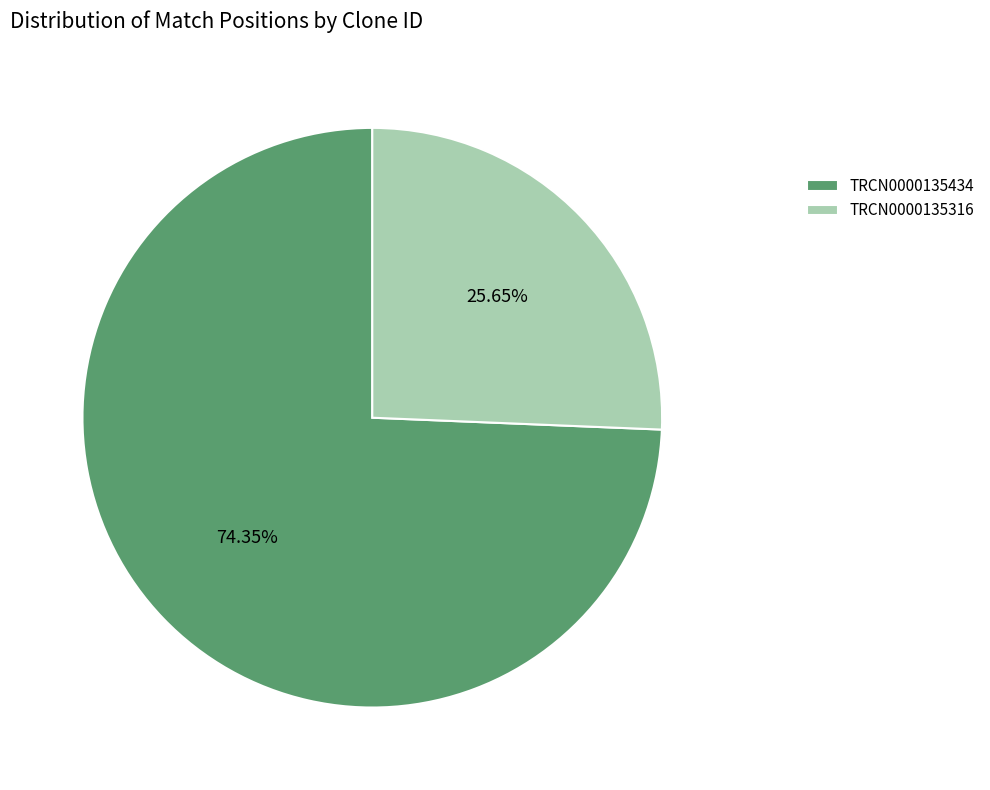

Rank the categories by value from highest to lowest.

TRCN0000135434, TRCN0000135316